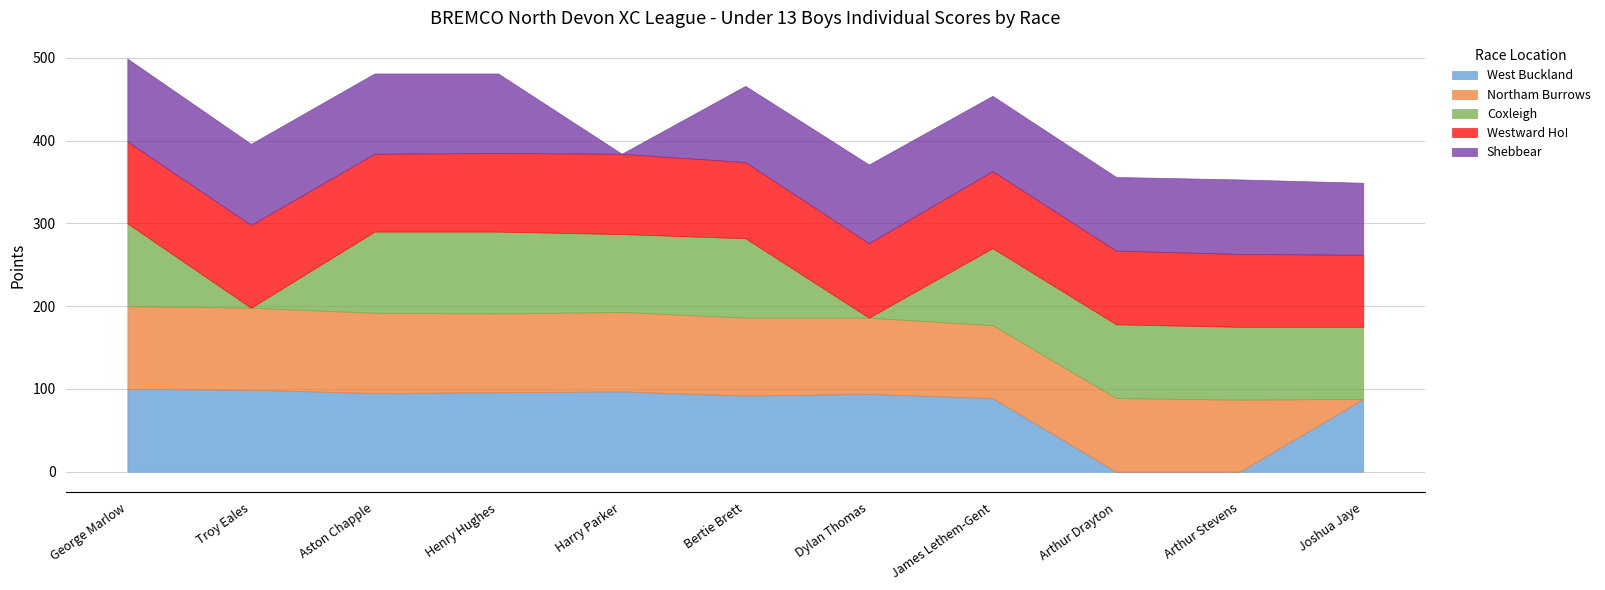

True or false: Northam Burrows has more than 0 interior local peaks.

True